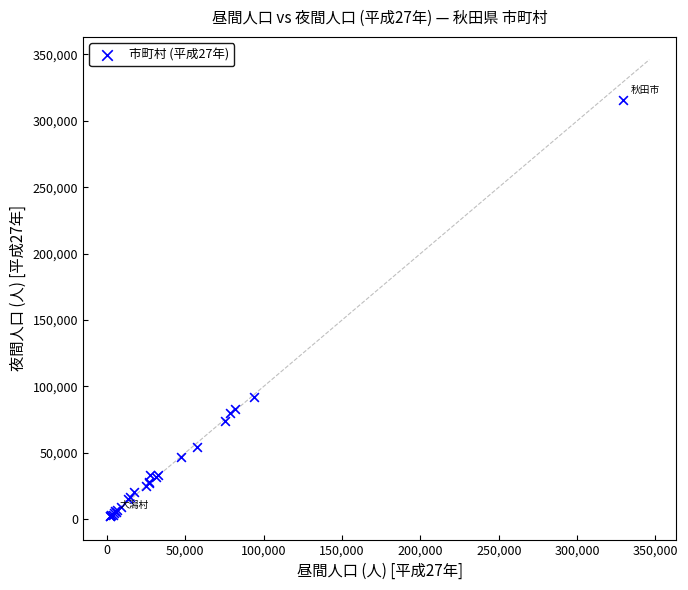

What Y value in the scatter plot is closest to 159097?

92197